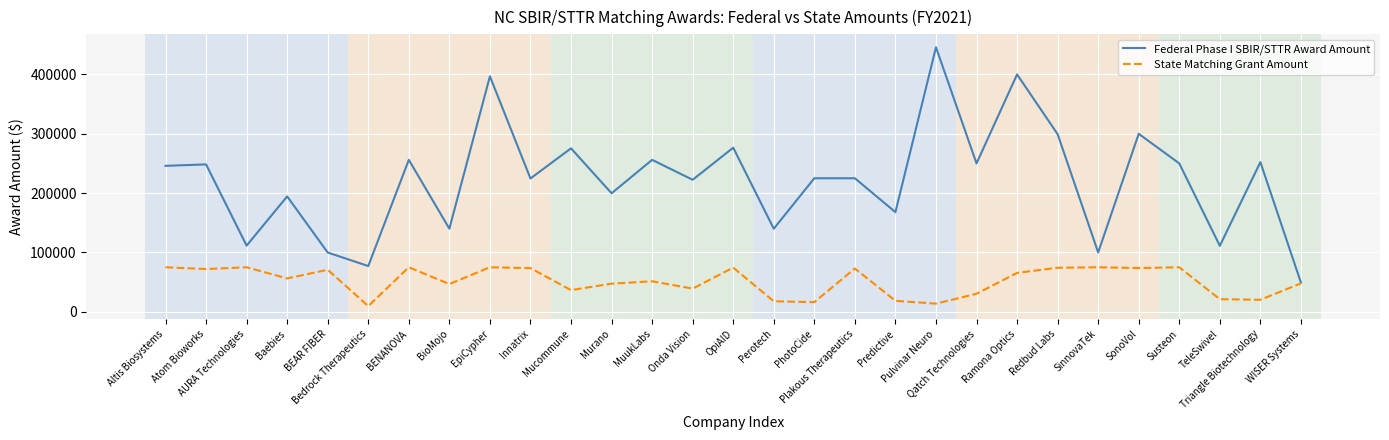

At which category does Federal Phase I SBIR/STTR Award Amount reach its first local valley?

AURA Technologies